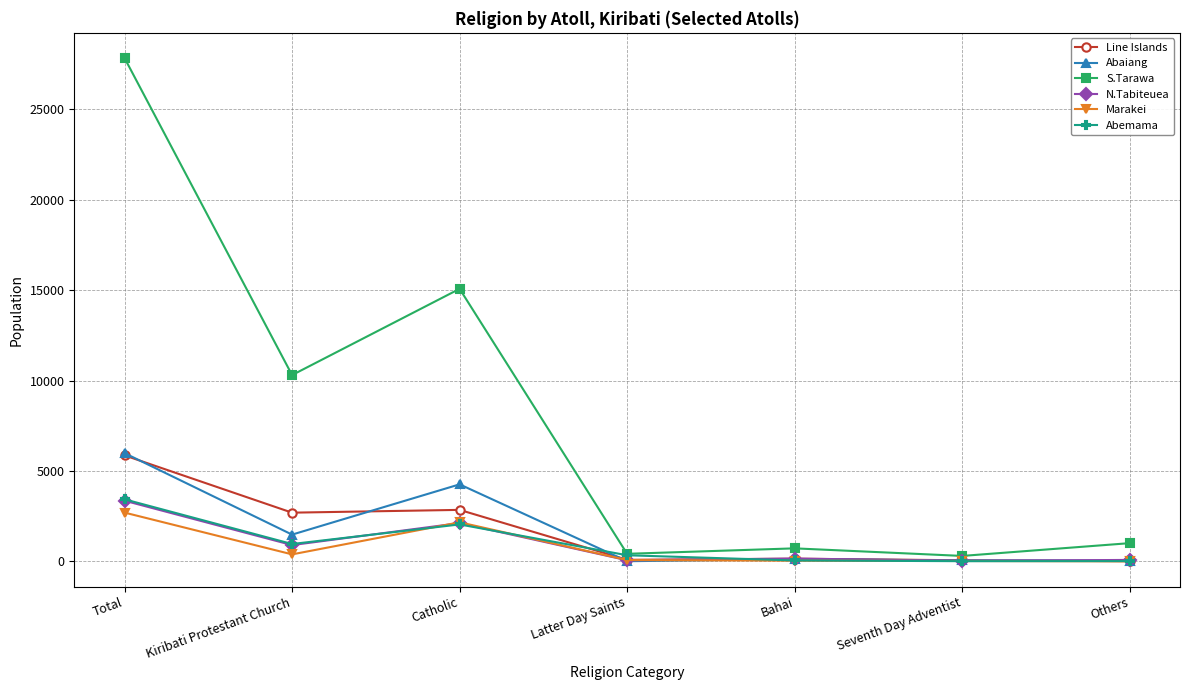

What is the spread (max minus min) of values at Others?

1007